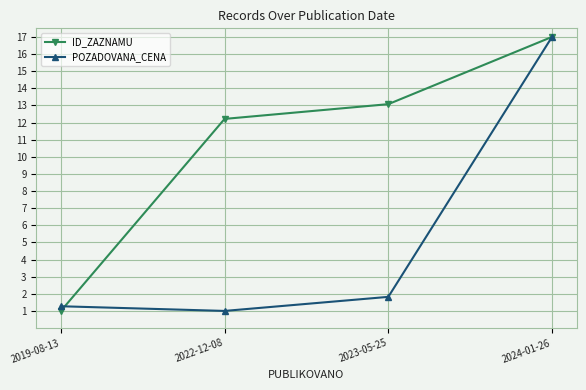

True or false: POZADOVANA_CENA has more than 1 interior local peaks.

False